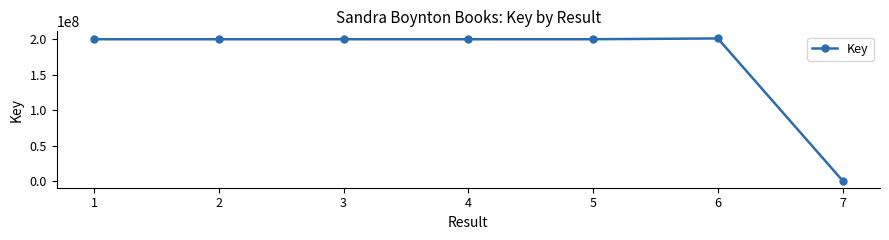

Is it true that the value at 5 is 135891796?

False